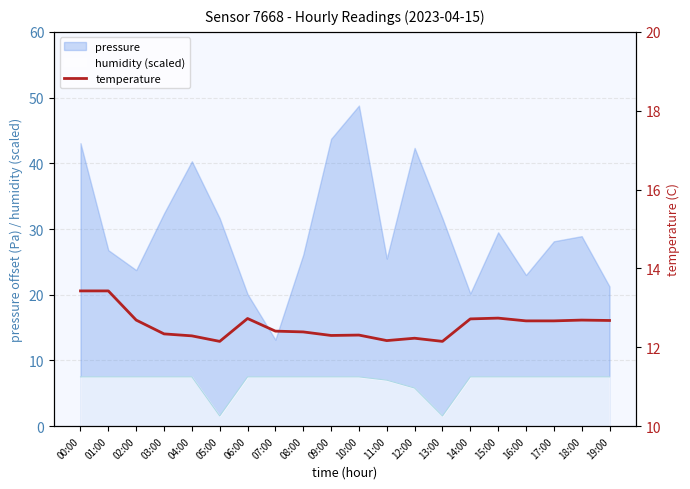

How many values are between 12 and 13?

18